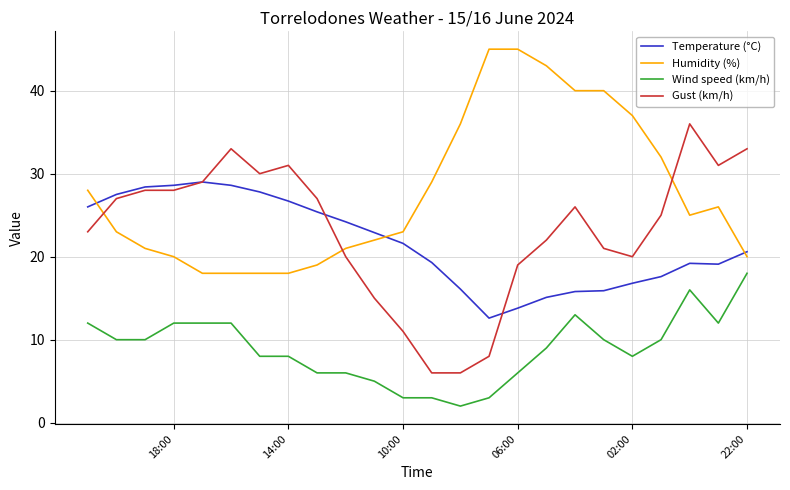

What is the maximum value shown in the chart?

45.0